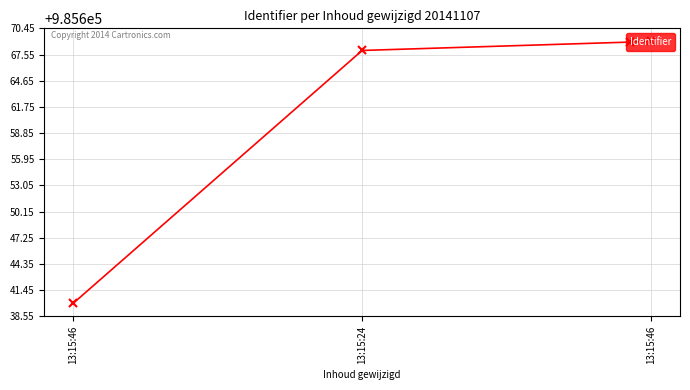

Read the value at 13:15:24, to the nearest 10.

985670